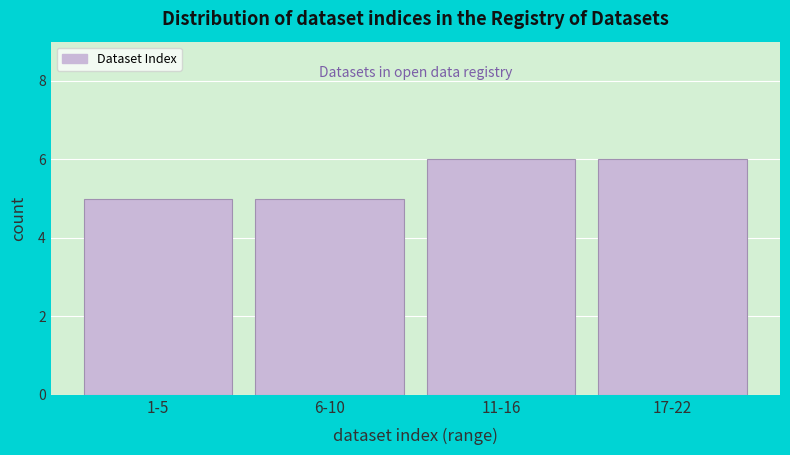

Reading left to right, what are all the values shown in this chart?

5	5	6	6